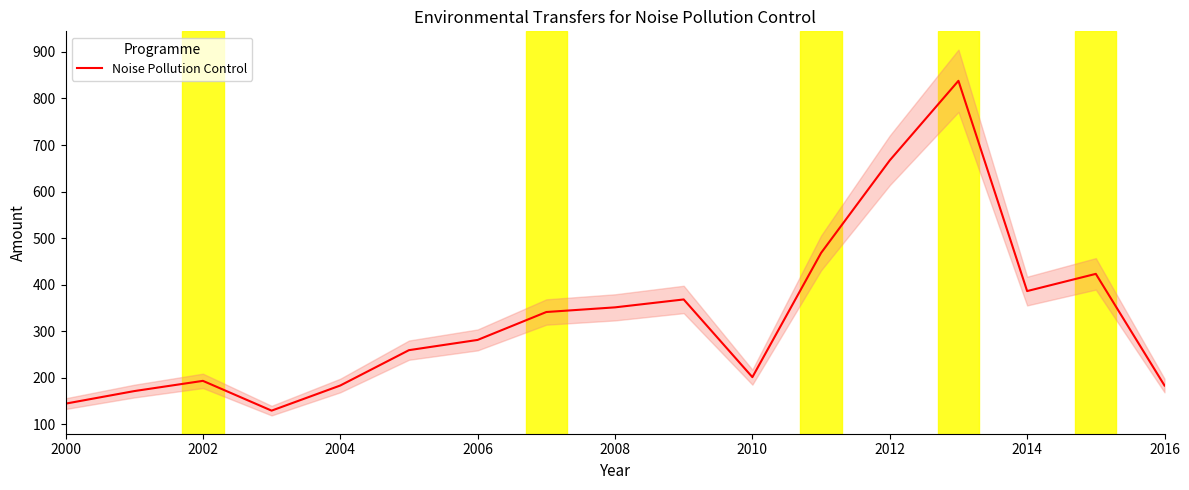

What is the lowest value of the Noise Pollution Control series?

129